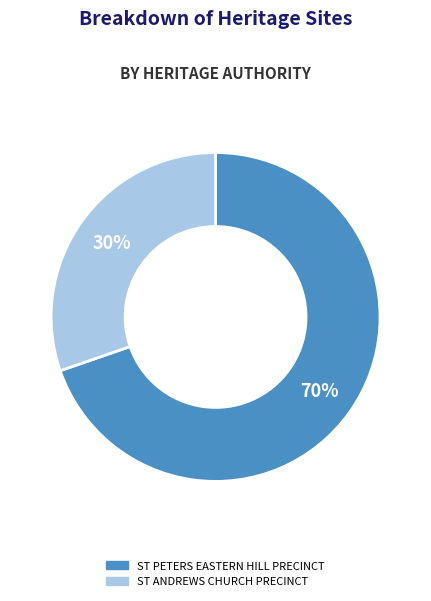

Is it true that ST PETERS EASTERN HILL PRECINCT is 70% of the pie?

True